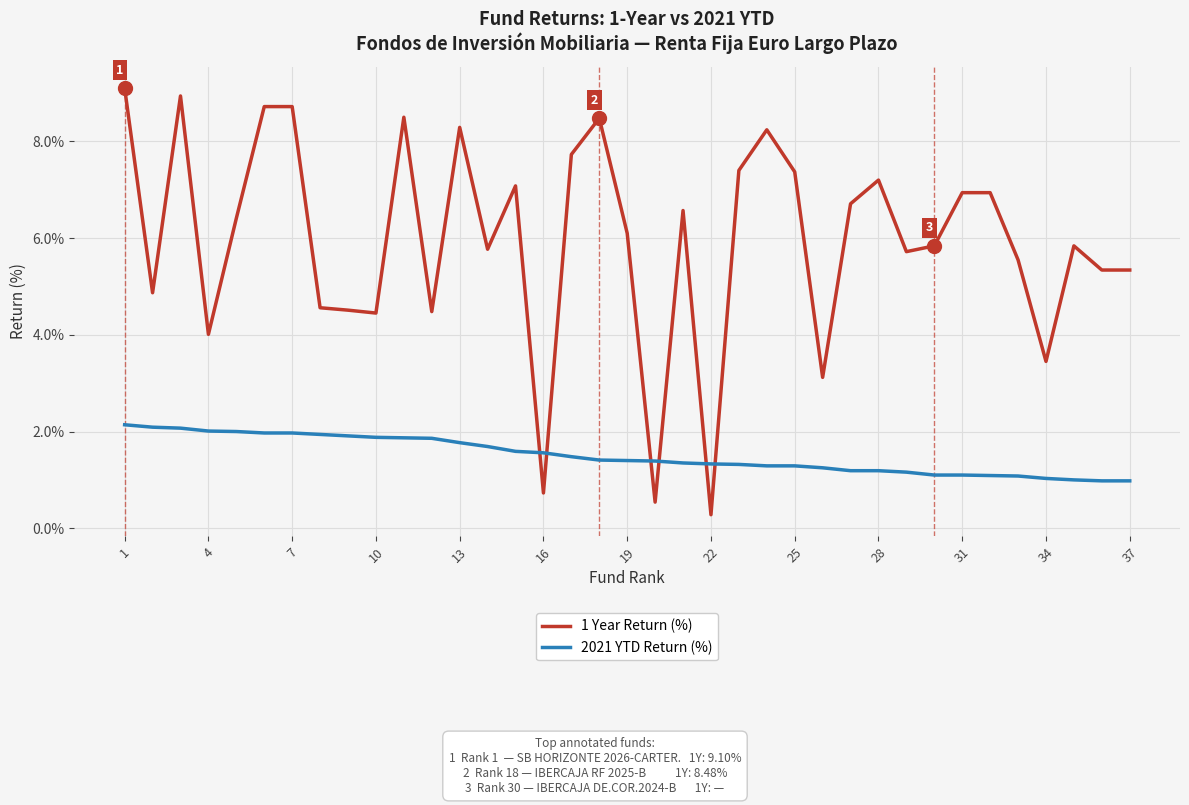

Which series has the largest total across all categories?

1 Year Return (%)